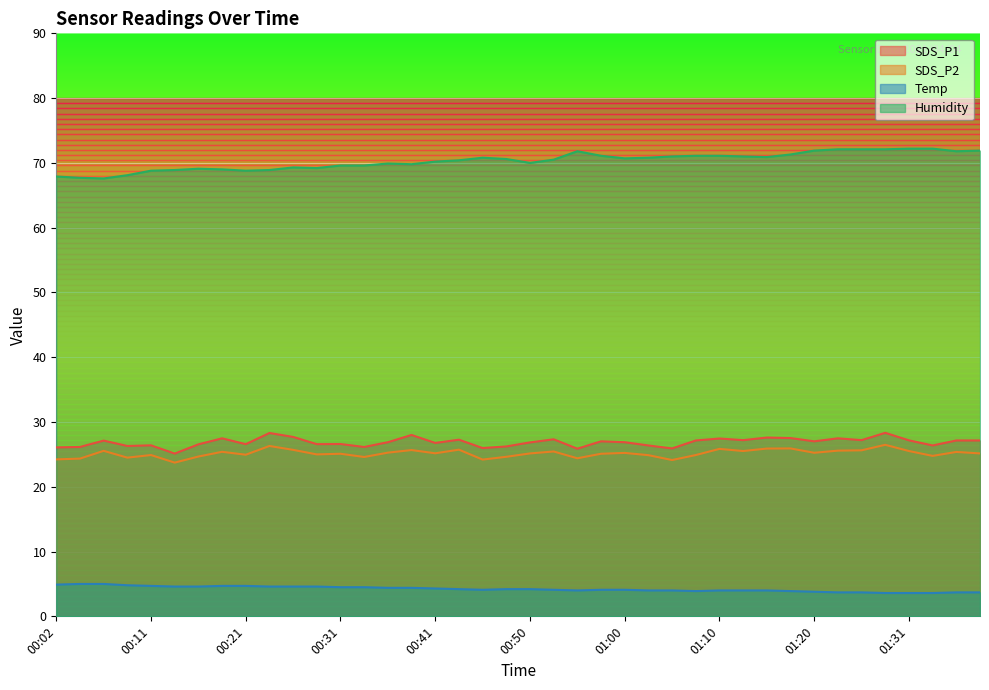

Reading right to left, what are all the values shown in this chart?

SDS_P1: 01:38=27.1	01:36=27.1	01:33=26.4	01:31=27.2	01:28=28.3	01:26=27.2	01:23=27.5	01:20=27.0	01:18=27.5	01:15=27.6	01:13=27.2	01:10=27.4	01:08=27.1	01:05=25.9	01:03=26.4	01:00=26.9	00:58=27.0	00:55=25.9	00:53=27.3	00:50=26.9	00:48=26.2	00:46=26.0	00:43=27.3	00:41=26.8	00:38=28.0	00:36=26.9	00:33=26.1	00:31=26.6	00:28=26.6	00:26=27.7	00:24=28.3	00:21=26.6	00:19=27.5	00:16=26.6	00:14=25.1	00:11=26.4	00:09=26.3	00:06=27.1	00:04=26.1	00:02=26.1
SDS_P2: 01:38=25.1	01:36=25.4	01:33=24.8	01:31=25.5	01:28=26.5	01:26=25.6	01:23=25.6	01:20=25.2	01:18=25.9	01:15=25.9	01:13=25.5	01:10=25.9	01:08=24.9	01:05=24.1	01:03=24.9	01:00=25.2	00:58=25.1	00:55=24.4	00:53=25.4	00:50=25.1	00:48=24.6	00:46=24.2	00:43=25.7	00:41=25.2	00:38=25.7	00:36=25.3	00:33=24.6	00:31=25.1	00:28=25.0	00:26=25.7	00:24=26.3	00:21=24.9	00:19=25.4	00:16=24.7	00:14=23.7	00:11=24.9	00:09=24.5	00:06=25.6	00:04=24.4	00:02=24.2
Temp: 01:38=3.7	01:36=3.7	01:33=3.6	01:31=3.6	01:28=3.6	01:26=3.7	01:23=3.7	01:20=3.8	01:18=3.9	01:15=4.0	01:13=4.0	01:10=4.0	01:08=3.9	01:05=4.0	01:03=4.0	01:00=4.1	00:58=4.1	00:55=4.0	00:53=4.1	00:50=4.2	00:48=4.2	00:46=4.1	00:43=4.2	00:41=4.3	00:38=4.4	00:36=4.4	00:33=4.5	00:31=4.5	00:28=4.6	00:26=4.6	00:24=4.6	00:21=4.7	00:19=4.7	00:16=4.6	00:14=4.6	00:11=4.7	00:09=4.8	00:06=5.0	00:04=5.0	00:02=4.9
Humidity: 01:38=71.9	01:36=71.8	01:33=72.2	01:31=72.2	01:28=72.1	01:26=72.1	01:23=72.1	01:20=71.9	01:18=71.3	01:15=70.9	01:13=71.0	01:10=71.1	01:08=71.1	01:05=71.0	01:03=70.8	01:00=70.7	00:58=71.1	00:55=71.8	00:53=70.5	00:50=70.0	00:48=70.6	00:46=70.8	00:43=70.4	00:41=70.2	00:38=69.8	00:36=69.9	00:33=69.6	00:31=69.6	00:28=69.2	00:26=69.3	00:24=68.9	00:21=68.8	00:19=69.0	00:16=69.1	00:14=68.9	00:11=68.8	00:09=68.1	00:06=67.6	00:04=67.7	00:02=67.9